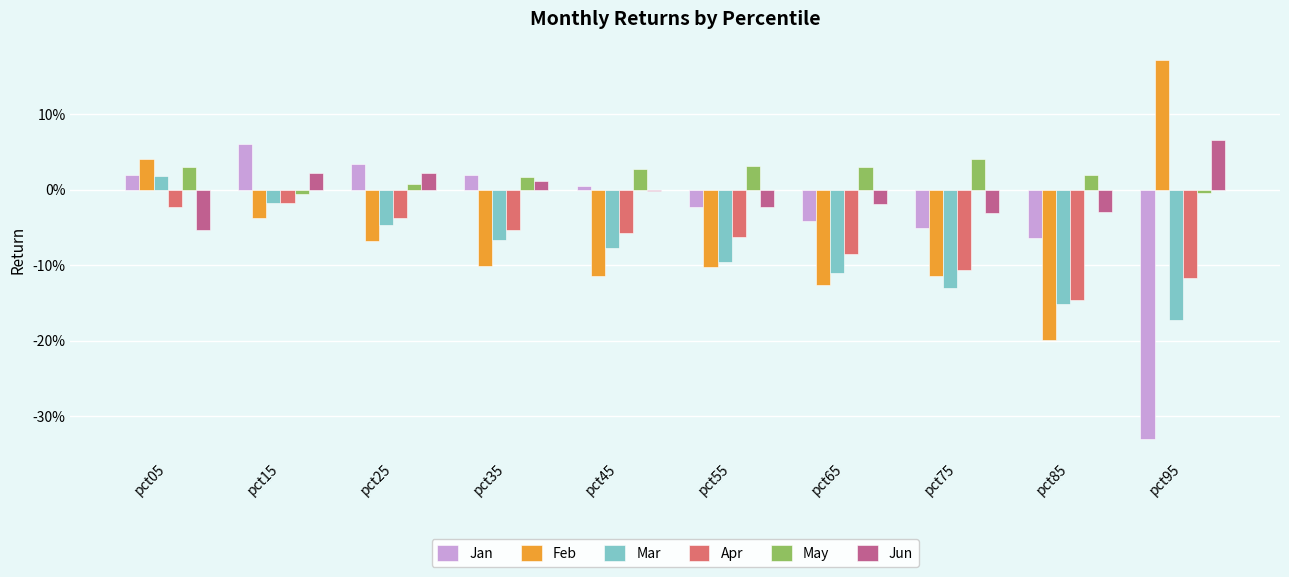

Which category has the lowest value in the Jun series?

pct05